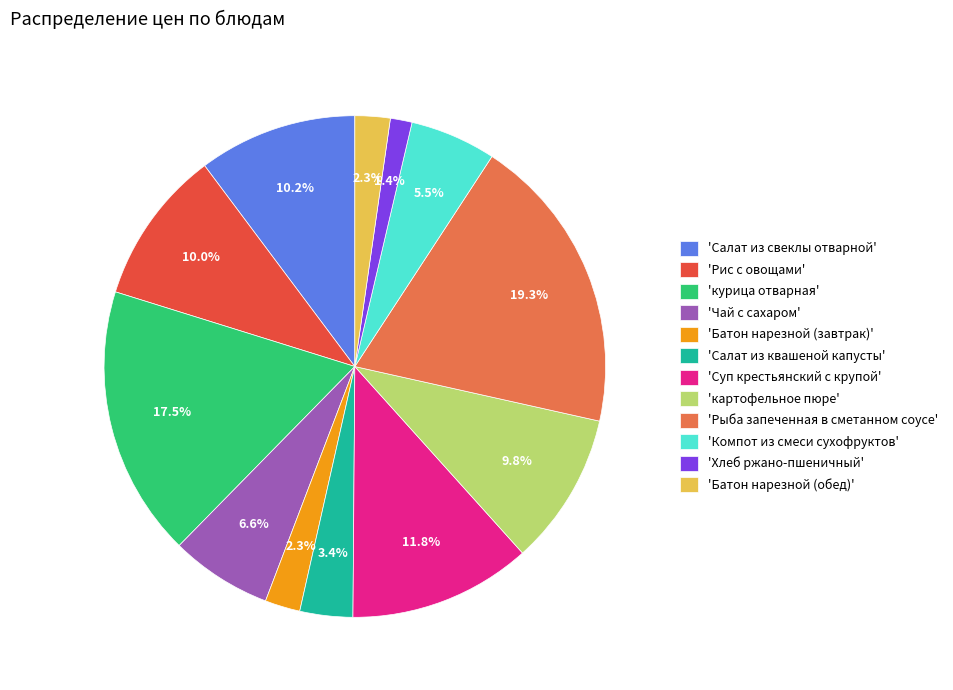

How many segments does this pie chart have?

12